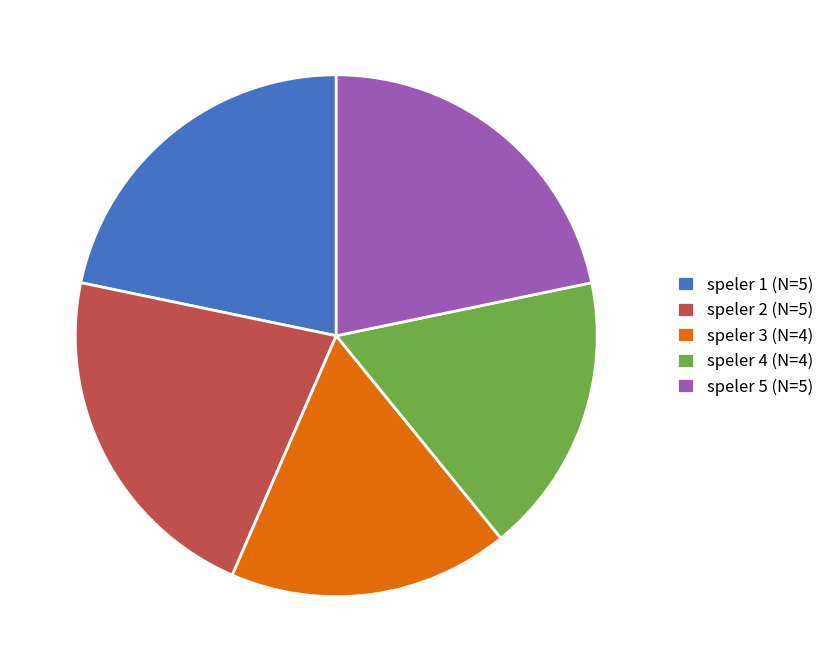

Is there any slice that represents more than half of the pie?

No